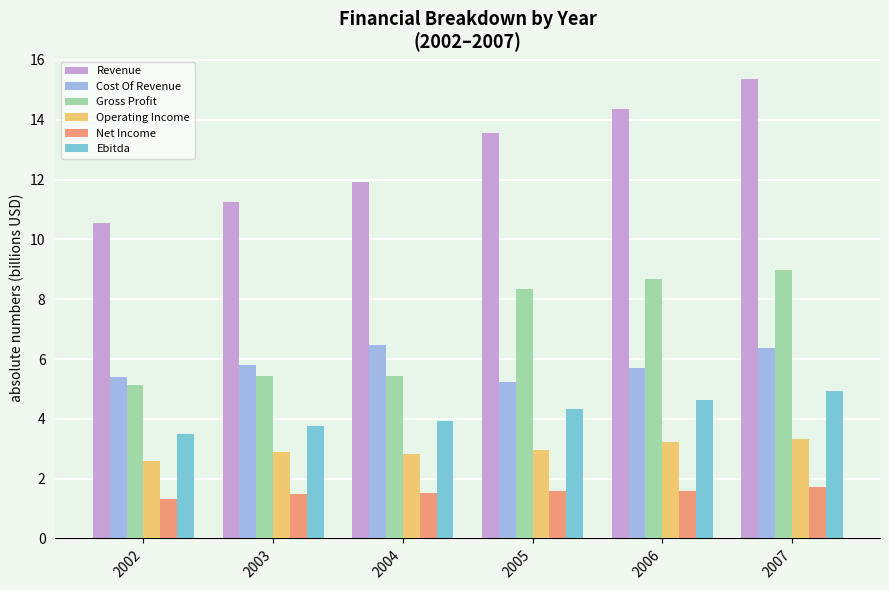

Between 2003 and 2004, which series saw the biggest shift?

Cost Of Revenue